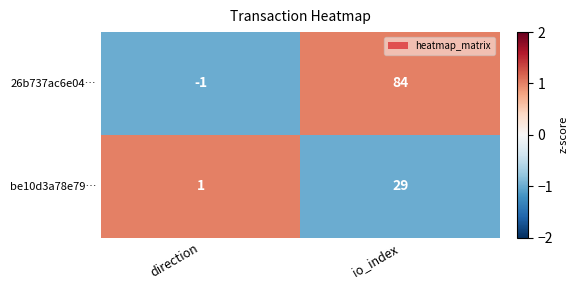

At how many categories does at least one series exceed 0?

2